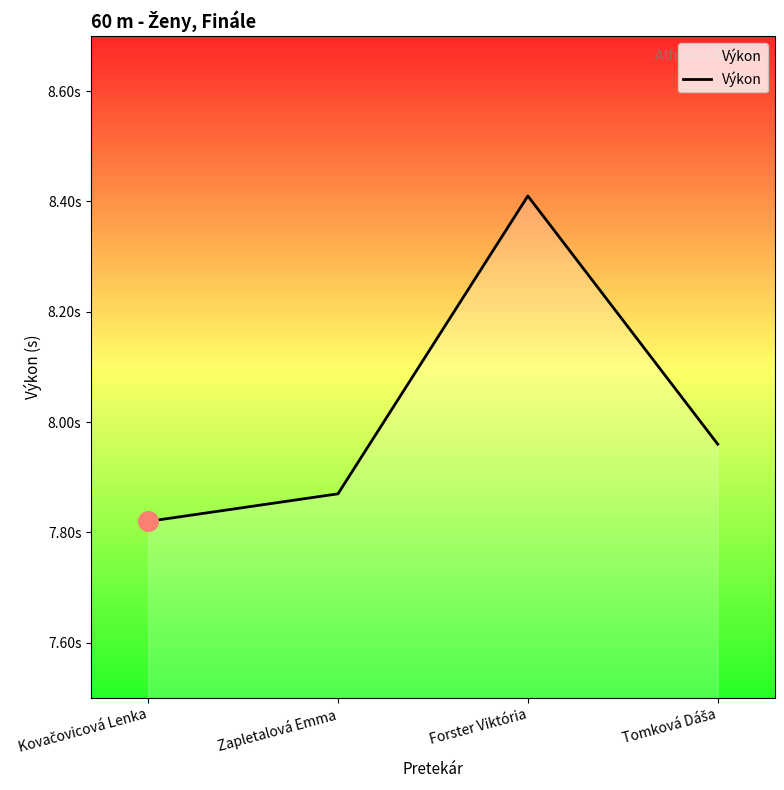

Which has a higher value, Tomková Dáša or Kovačovicová Lenka?

Tomková Dáša